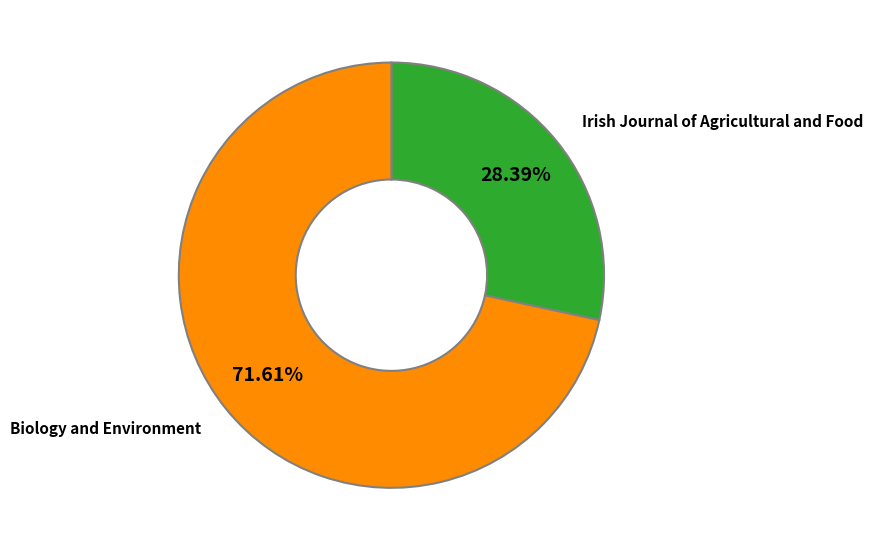

Rank the categories by value from highest to lowest.

Biology and Environment, Irish Journal of Agricultural and Food